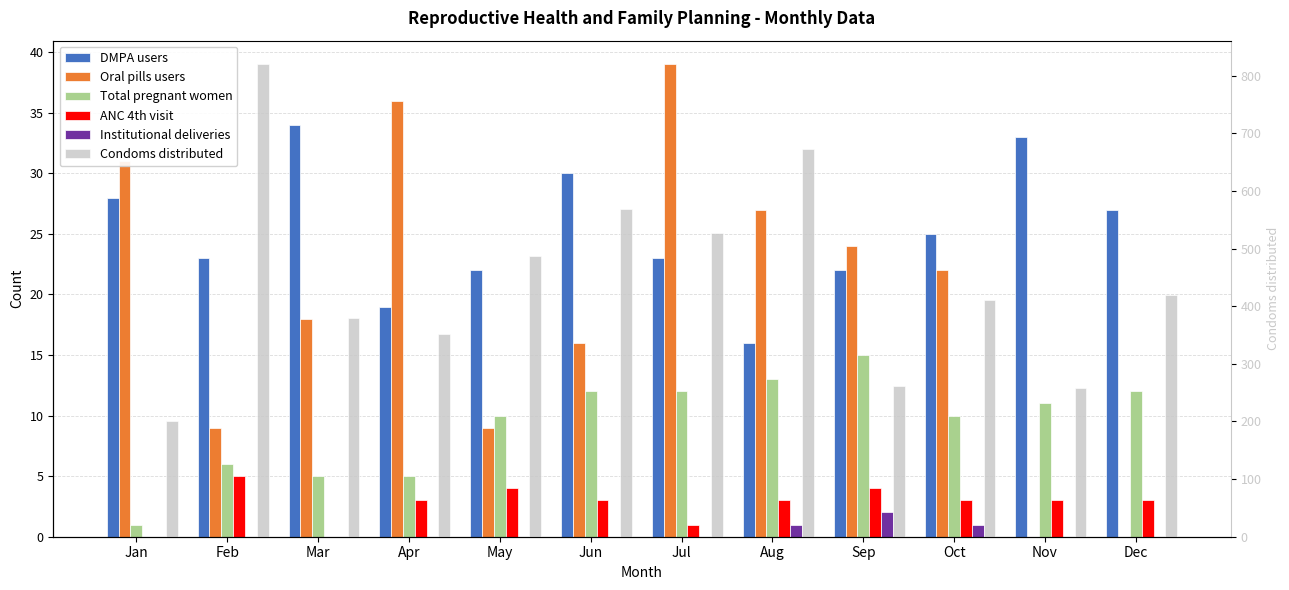

Between May and Nov, which series saw the biggest shift?

Condoms distributed